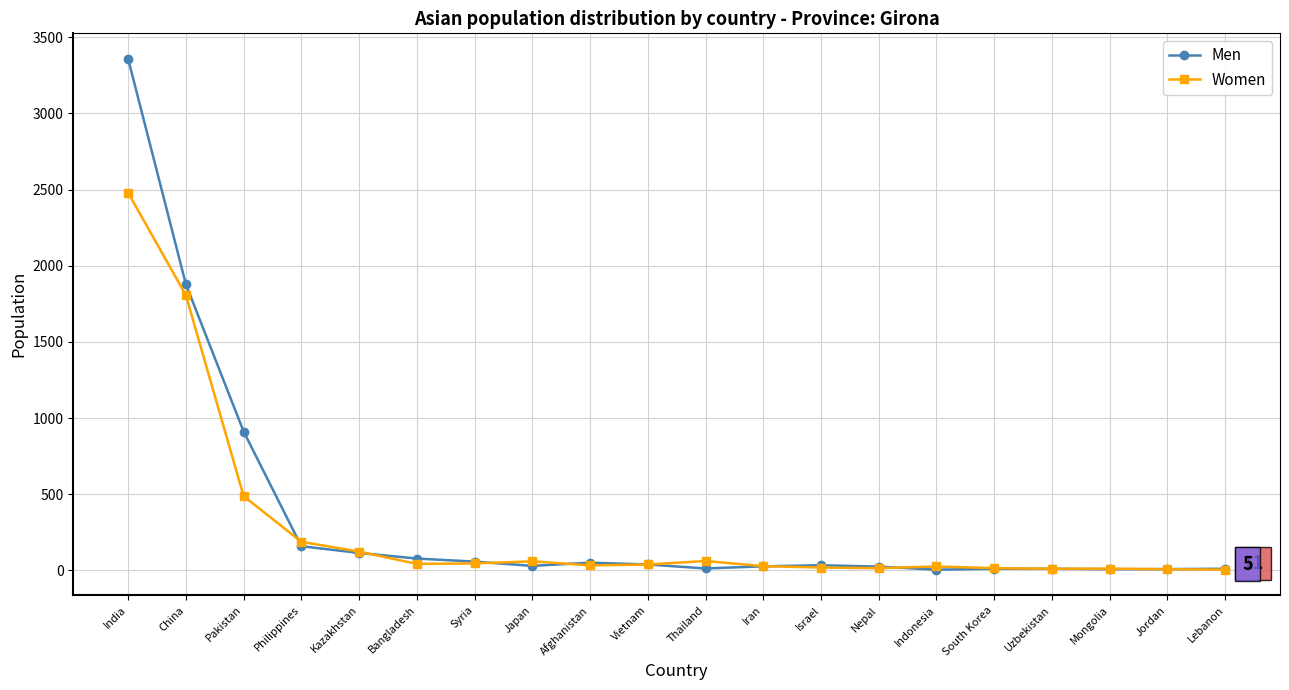

At which category is the sum across all series the highest?

India